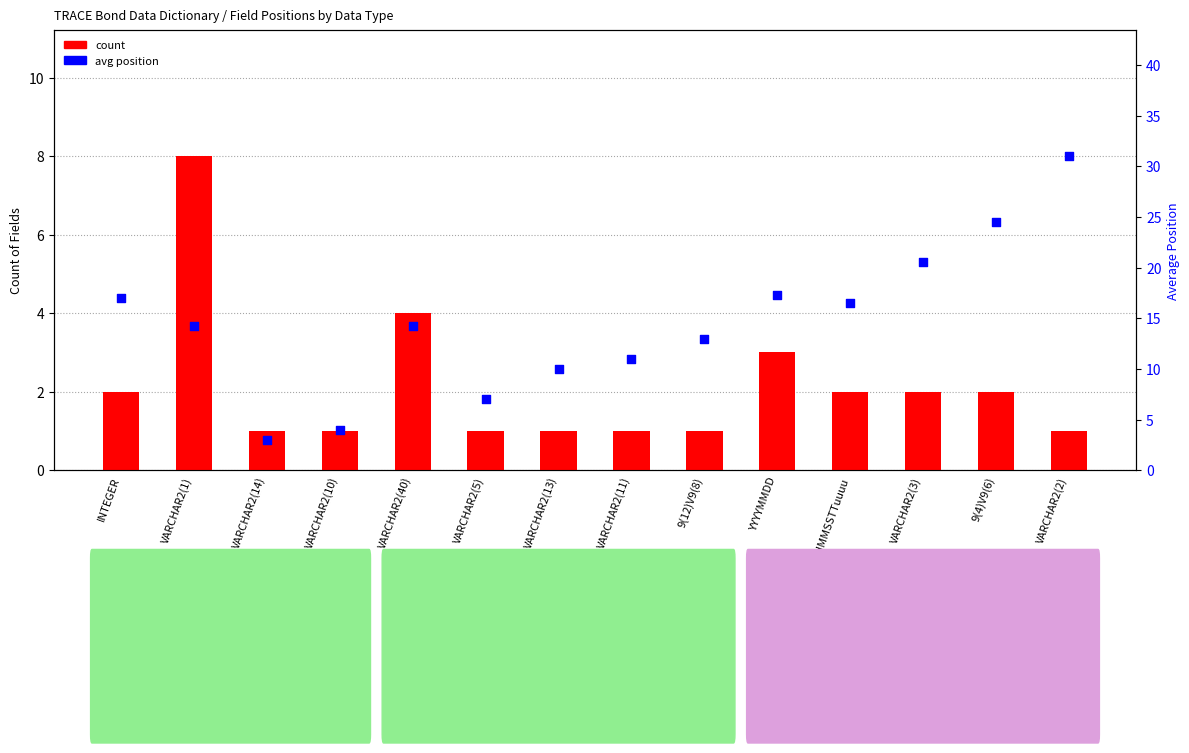

What is the total value across all series at VARCHAR2(10)?

5.0